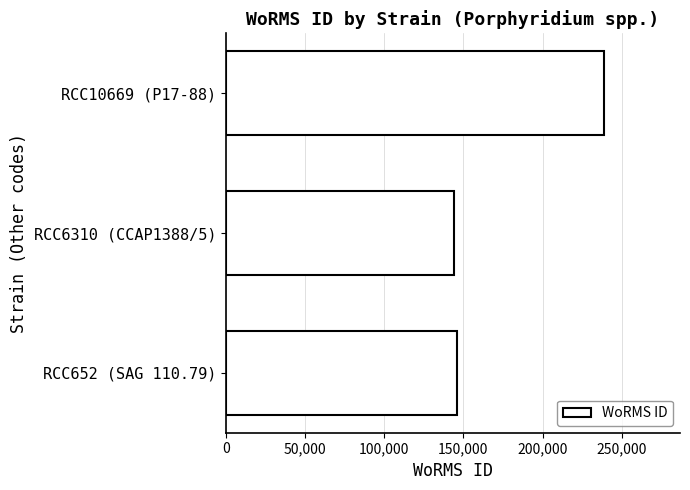

Where is the data nearest to the value 191597?

RCC652 (SAG 110.79)